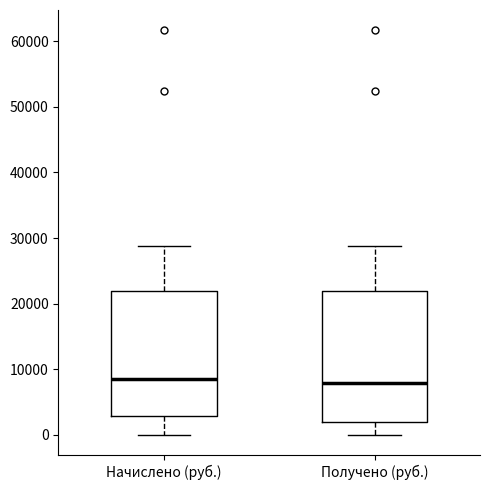

Reading left to right, transcribe this box plot: for each box, give where its median line is, the range the box spans, and where its two whiskers end, as read against the y-axis. The values are not printed on the chart, so give them approximately, as read against the axis.

Начислено (руб.): median 8000, box 3000 to 22000, whiskers 0 to 29000
Получено (руб.): median 8000, box 2000 to 22000, whiskers 0 to 29000